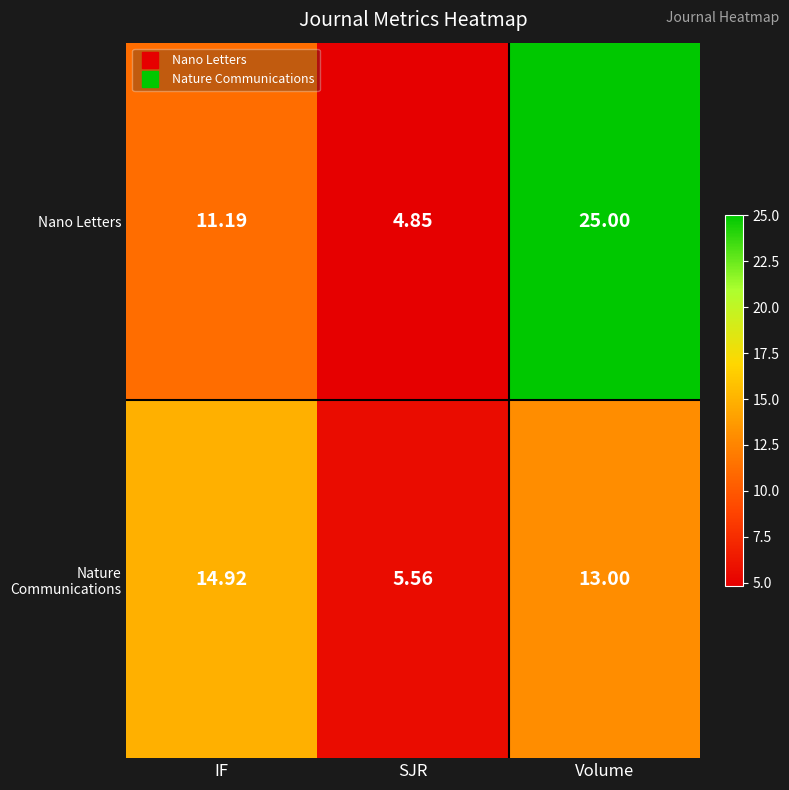

Which series has the largest range (max minus min)?

Nano Letters